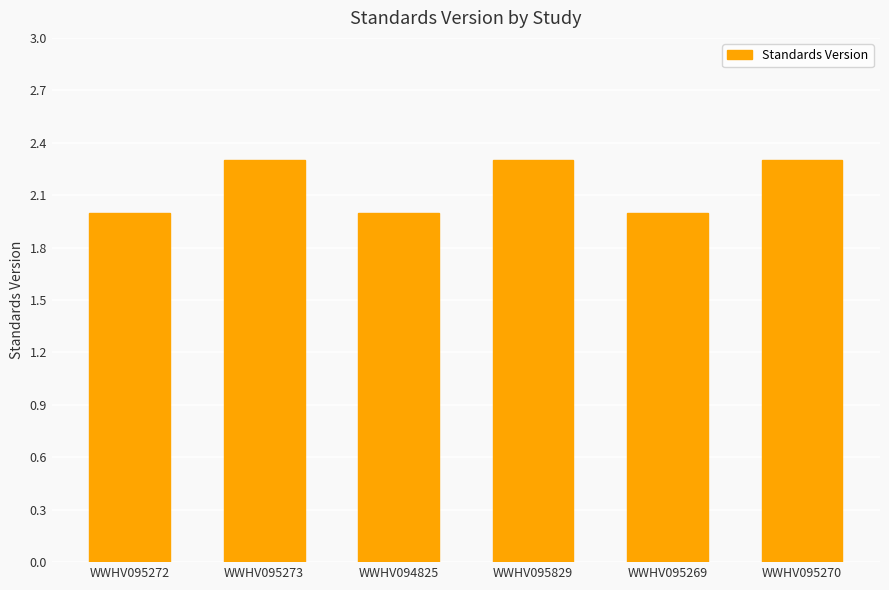

Between WWHV095272 and WWHV095270, which is larger?

WWHV095270